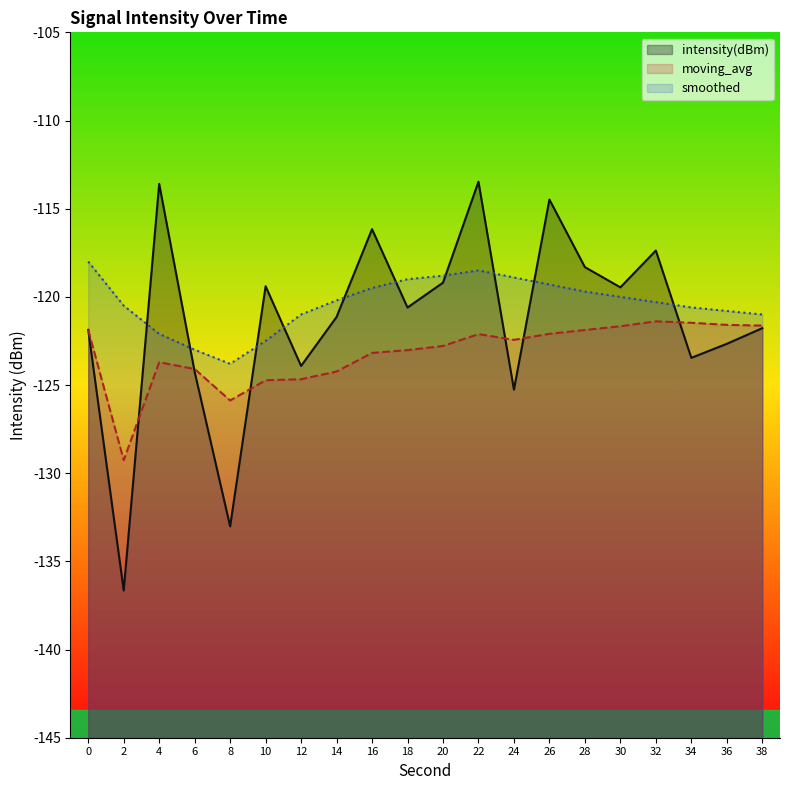

Where is intensity(dBm) nearest to the value -125?

24